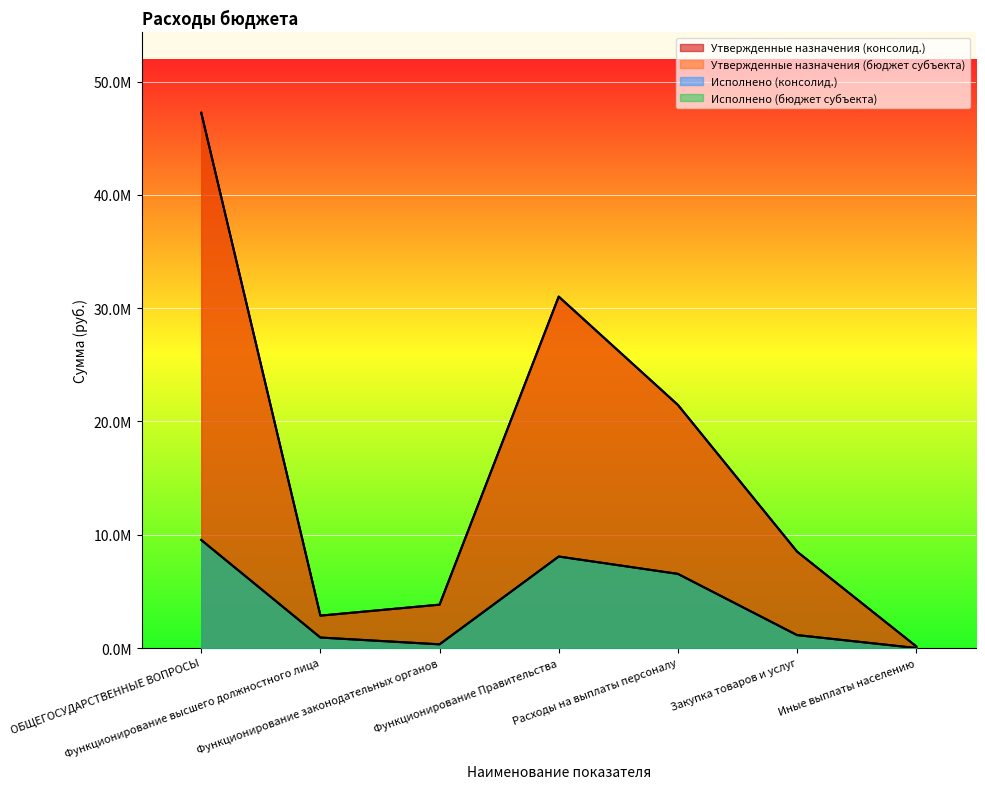

How many lines are shown in the chart?

4